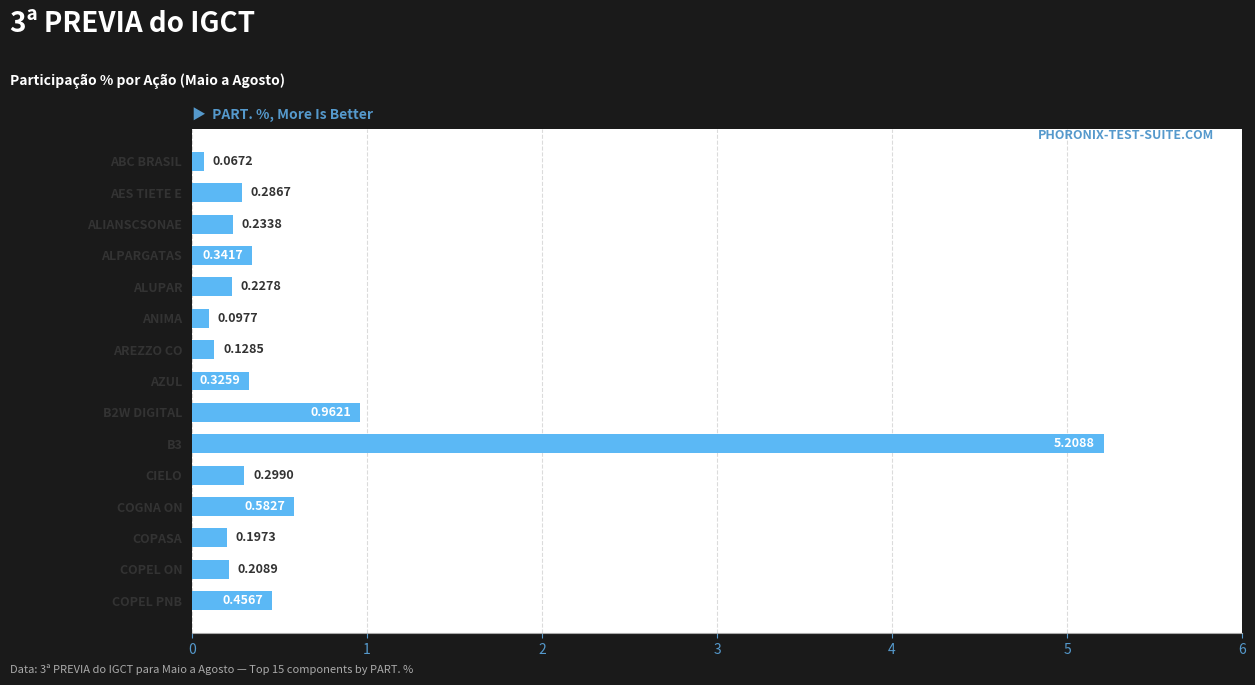

What is the difference between the second highest and second lowest values?

0.9